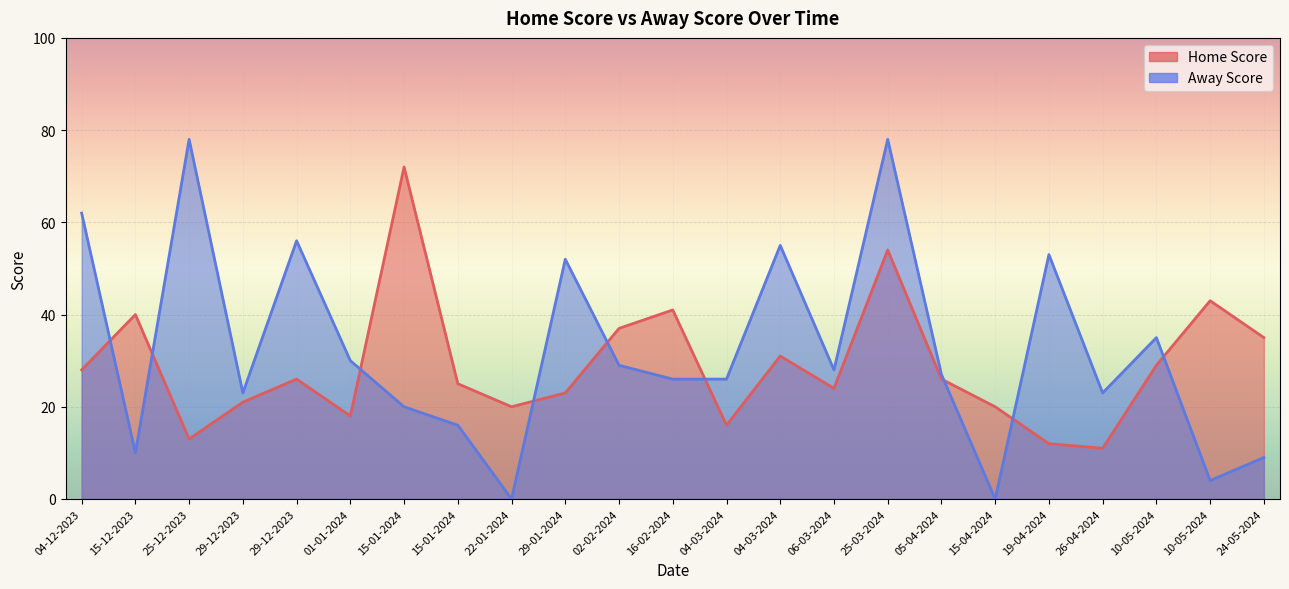

The Home Score series shows 37 at 02-02-2024. True or false?

True